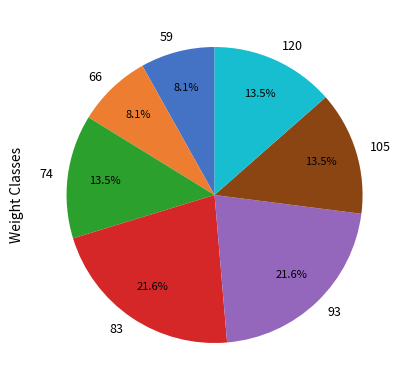

What portion of the pie excludes 105?

86.5%